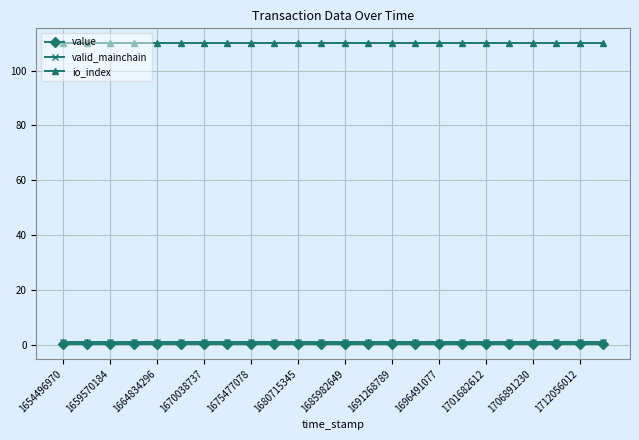

Which series has the largest total across all categories?

io_index